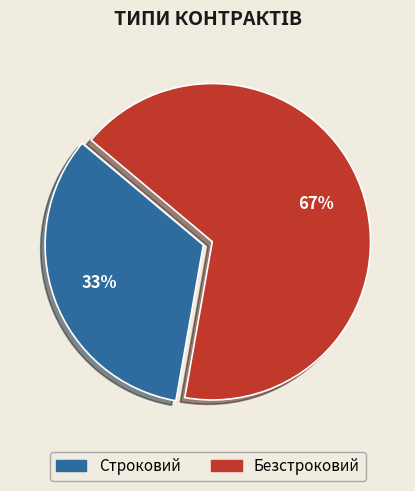

To the nearest percent, what is the average slice percentage?

50%